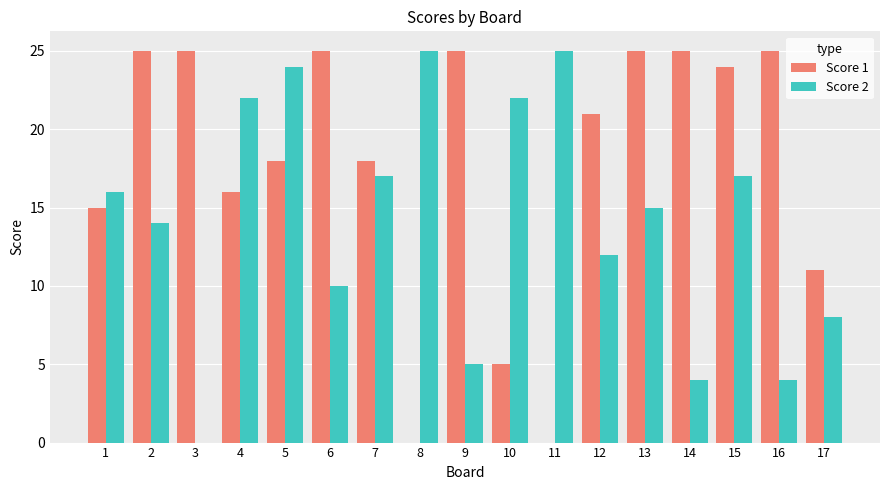

What is the sum of all Score 2 values?

240